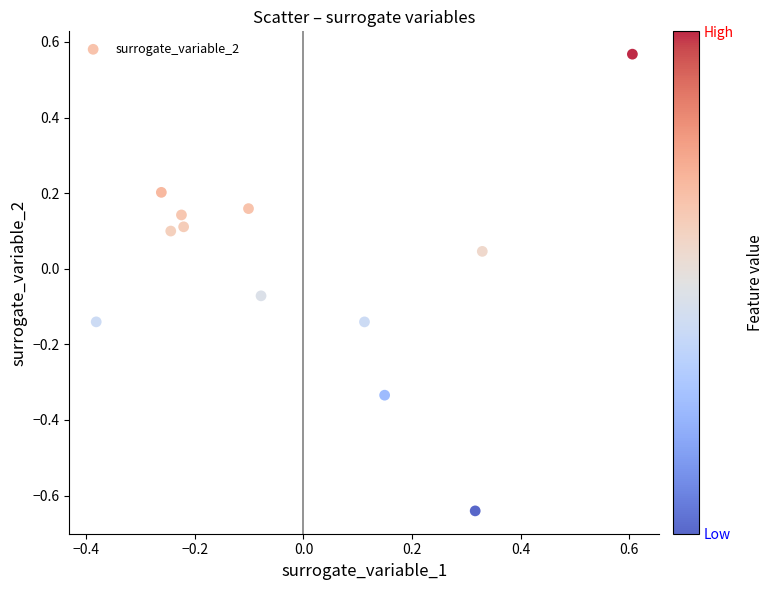

What is the range of Y values (max minus min)?

1.2